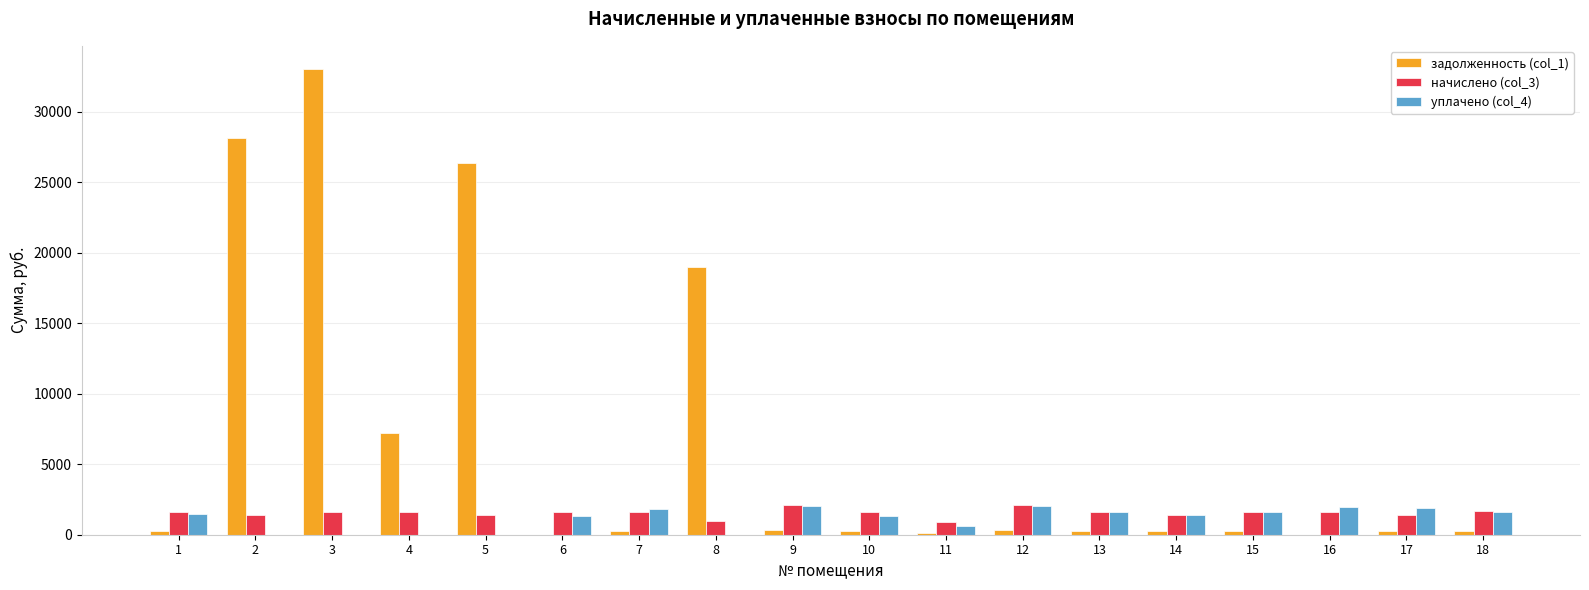

What is the greatest value displayed?

33024.6